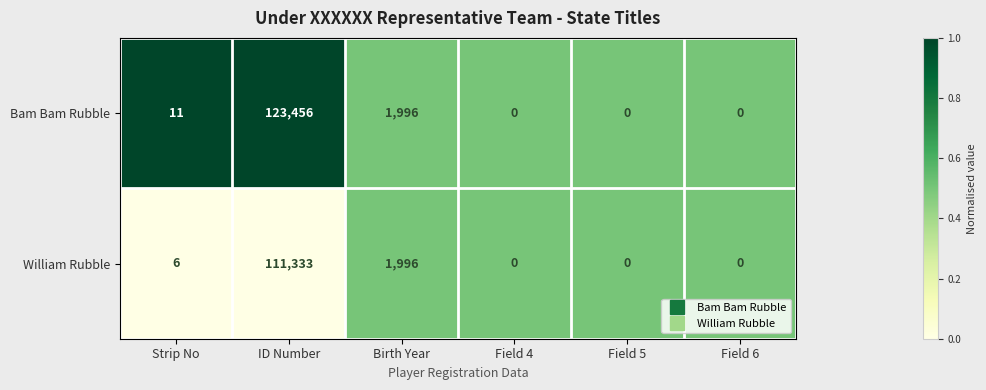

What is the sum of all William Rubble values?

113335